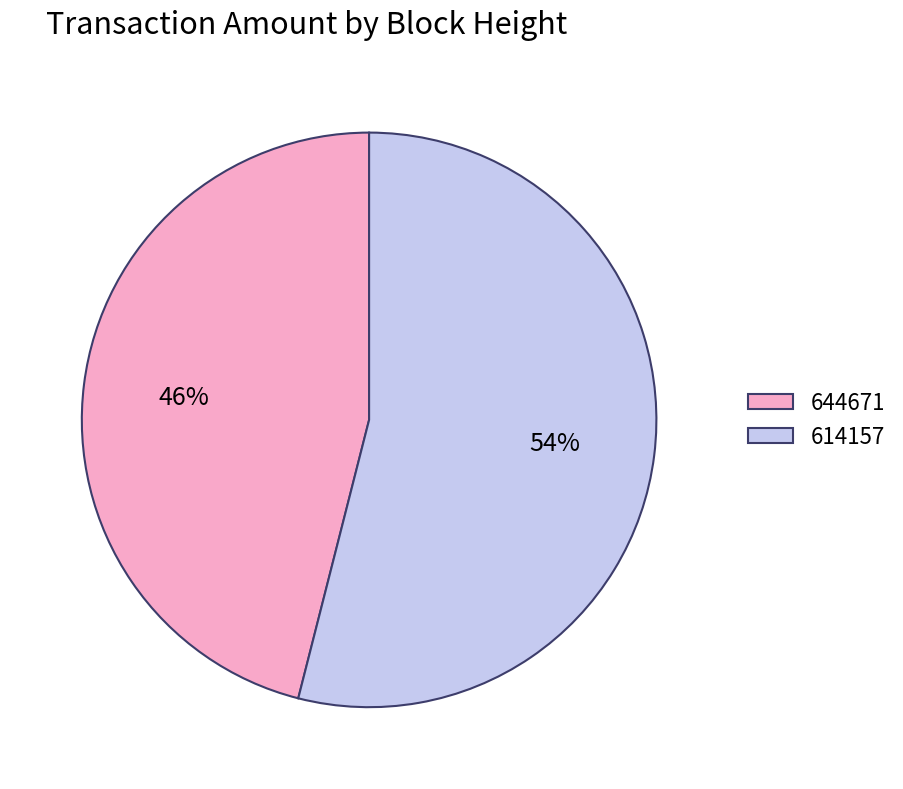

To the nearest percent, what portion does 614157 represent?

54%